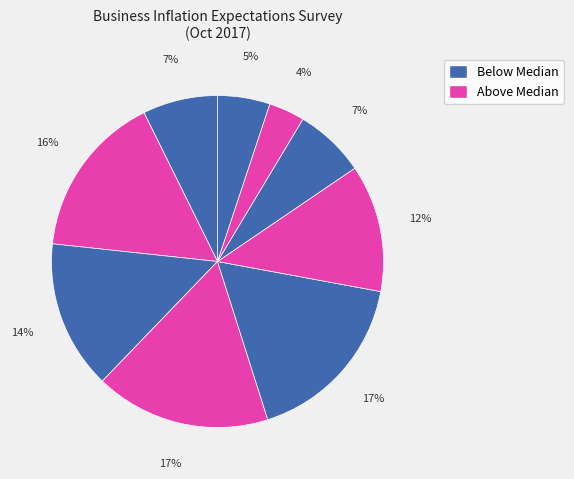

How many segments does this pie chart have?

9